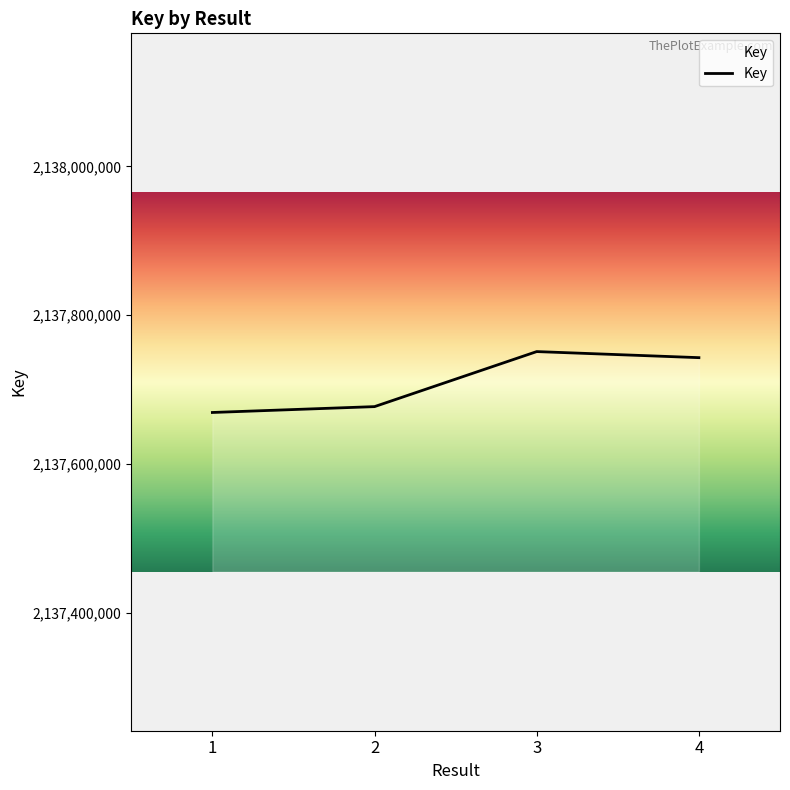

Between 2 and 3, which is larger?

3